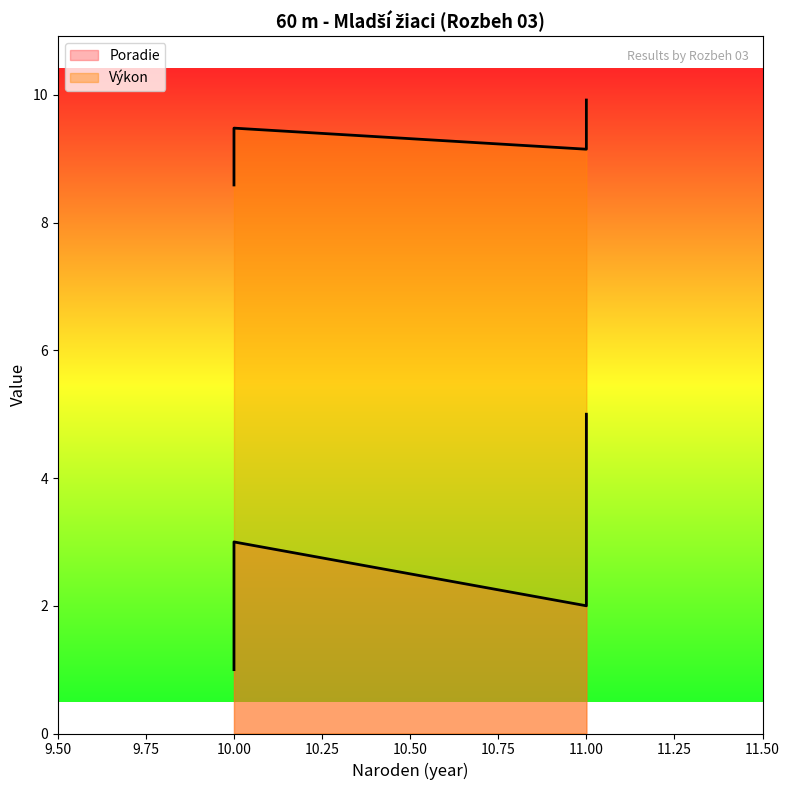

What is the average value of the Poradie series?

3.0